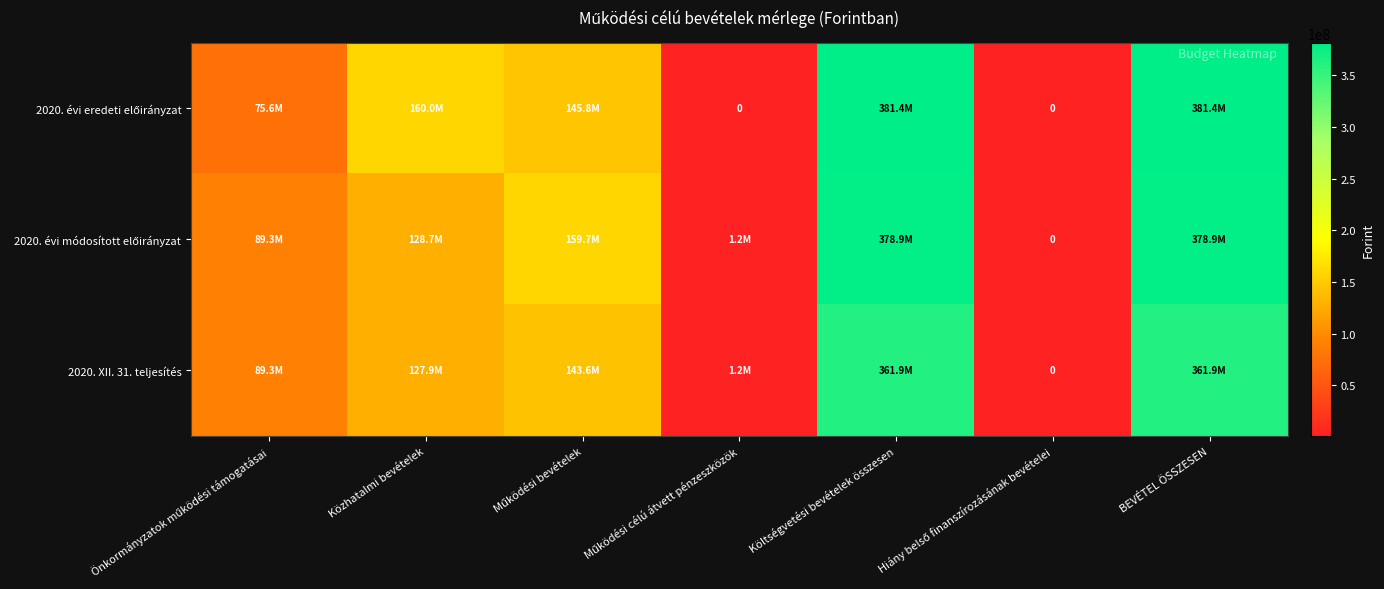

Count the number of data series in this chart.

3